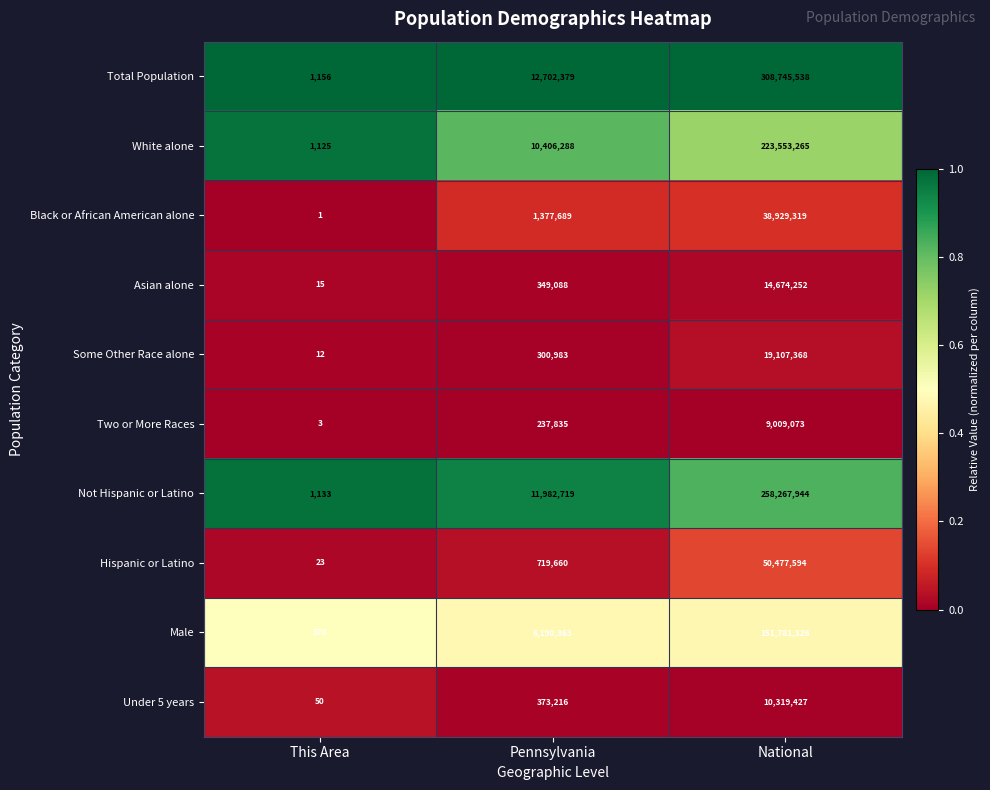

What is the spread (max minus min) of values at Pennsylvania?

12464544